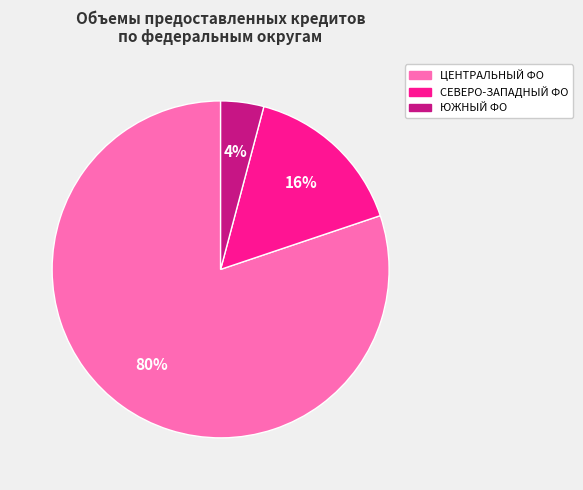

To the nearest percent, what is the difference between the largest and smallest slice percentages?

76%